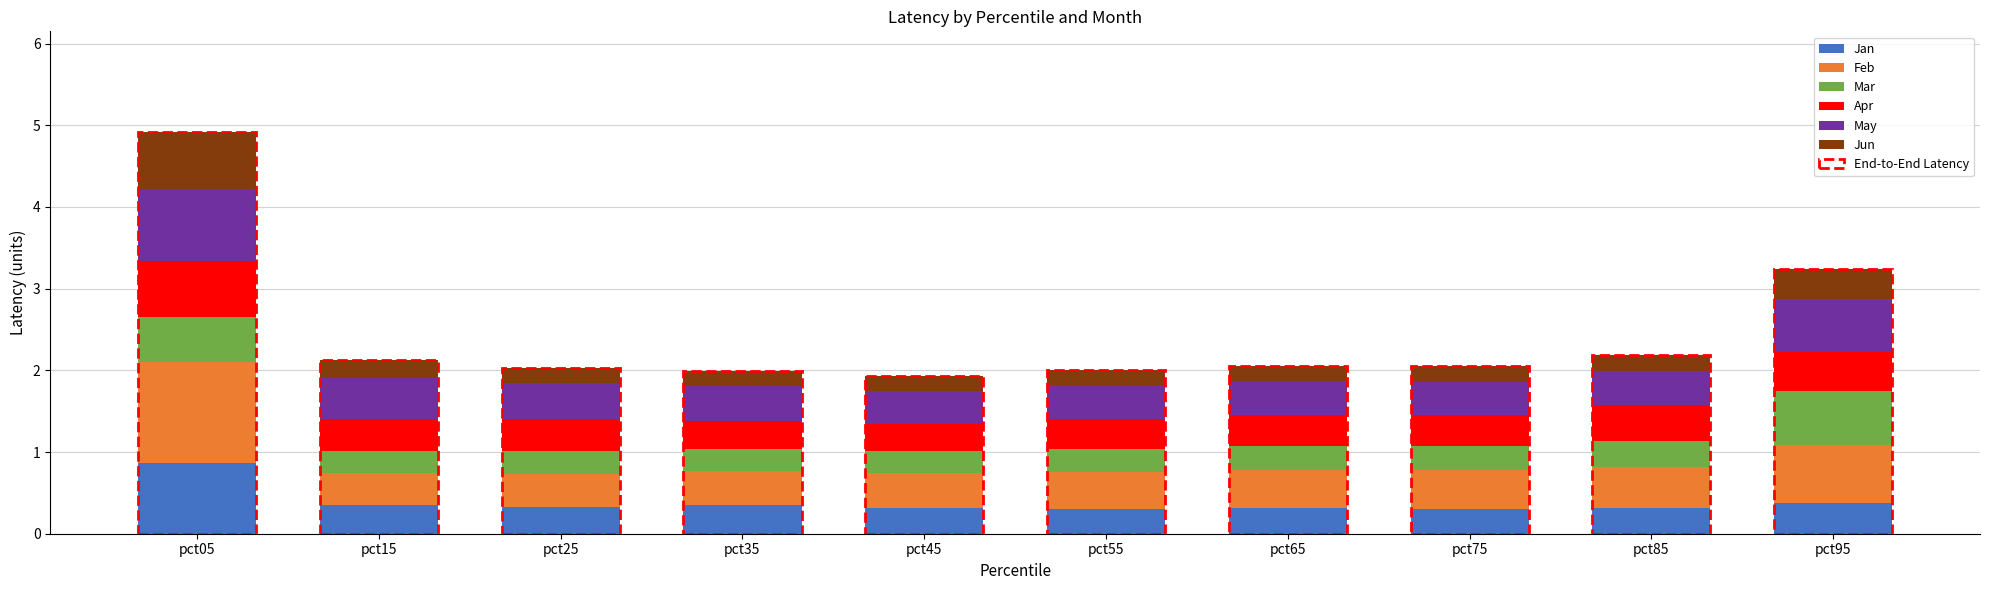

How many categories are shown in the chart?

10